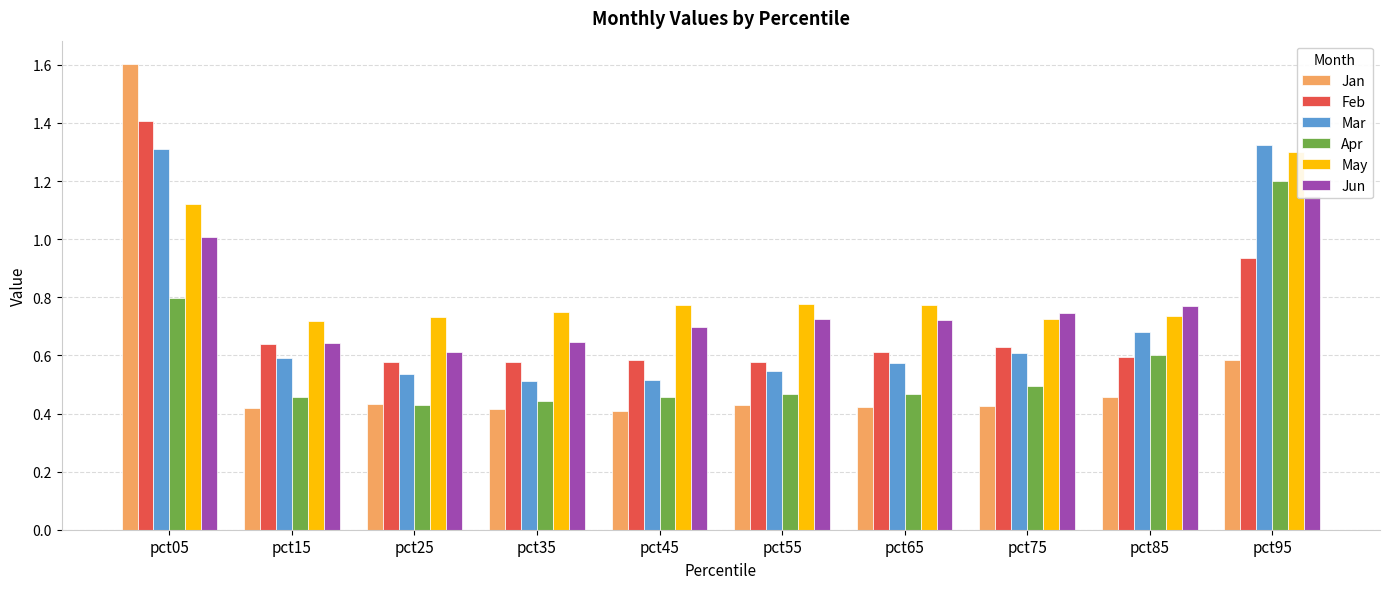

Which series has the largest range (max minus min)?

Jan